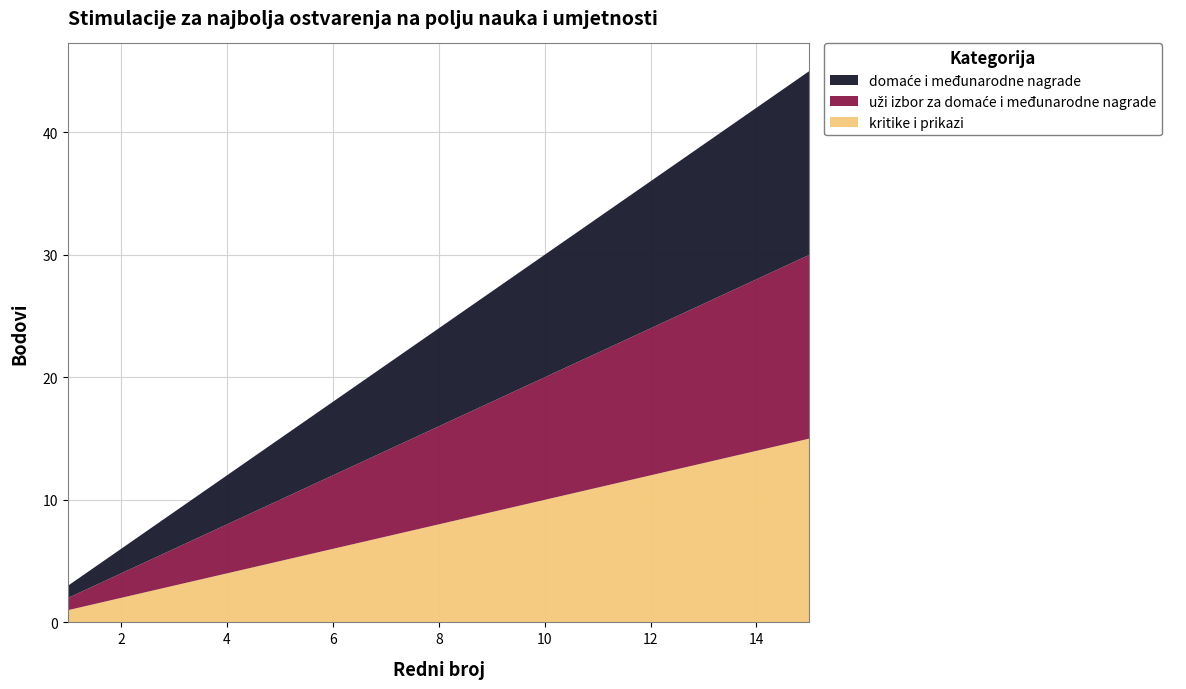

Reading left to right, list all the values displayed in this chart.

domaće i međunarodne nagrade: 1	2	3	4	5	6	7	8	9	10	11	12	13	14	15
uži izbor za domaće i međunarodne nagrade: 1	2	3	4	5	6	7	8	9	10	11	12	13	14	15
kritike i prikazi: 1	2	3	4	5	6	7	8	9	10	11	12	13	14	15